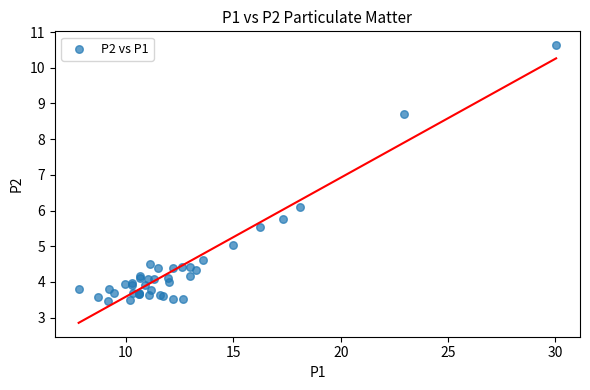

What Y value in the scatter plot is closest to 7?

6.1